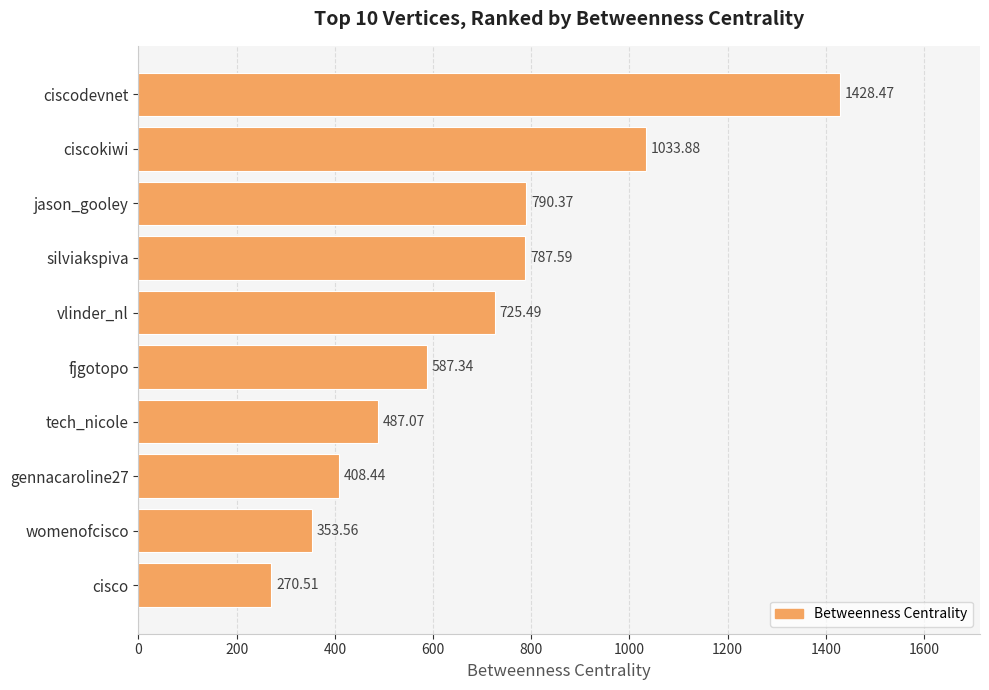

Count the number of categories in the chart.

10